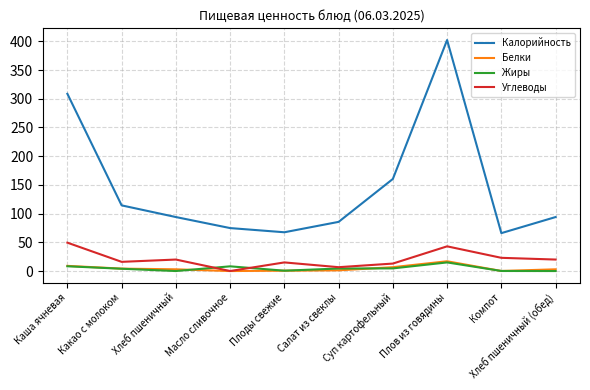

The Калорийность series shows 402.2 at Плов из говядины. True or false?

True